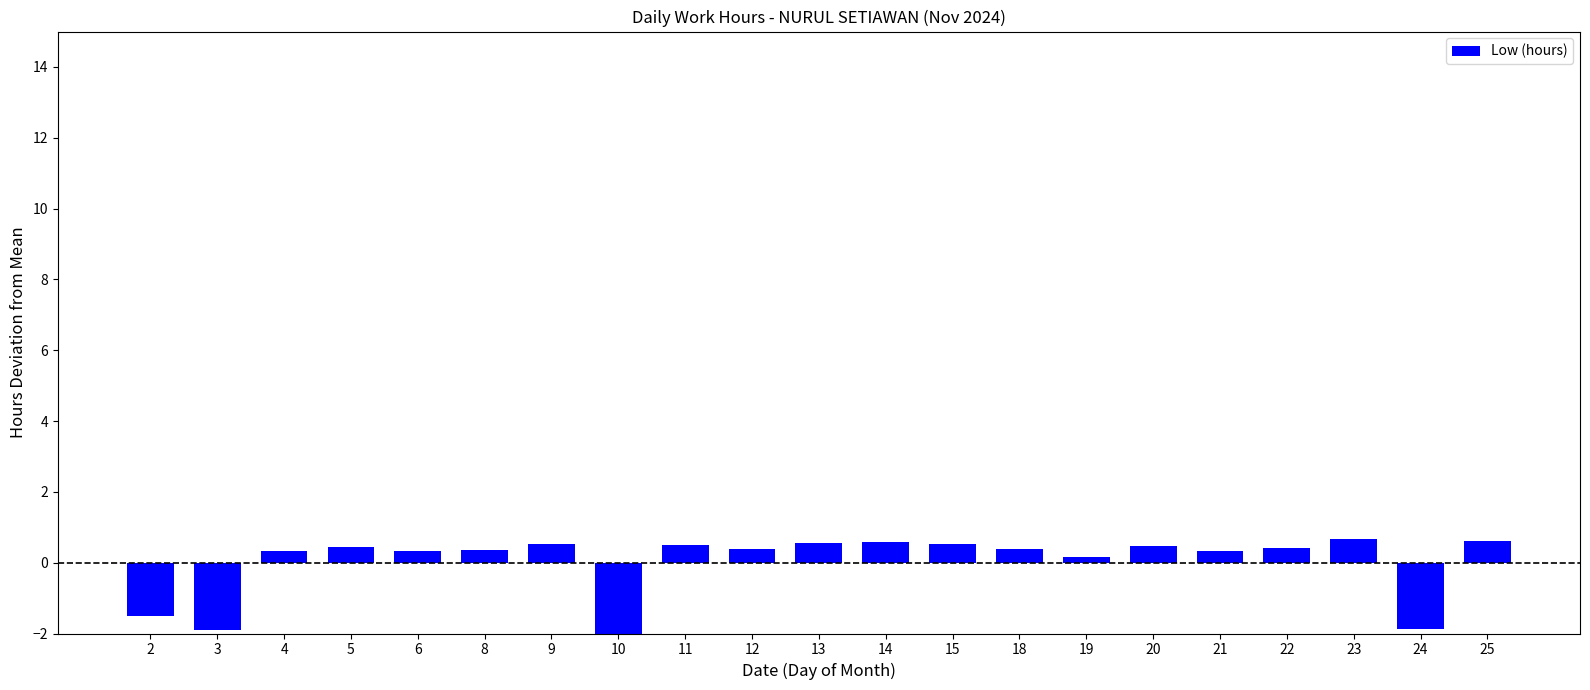

Which label corresponds to the smallest value in the chart?

10